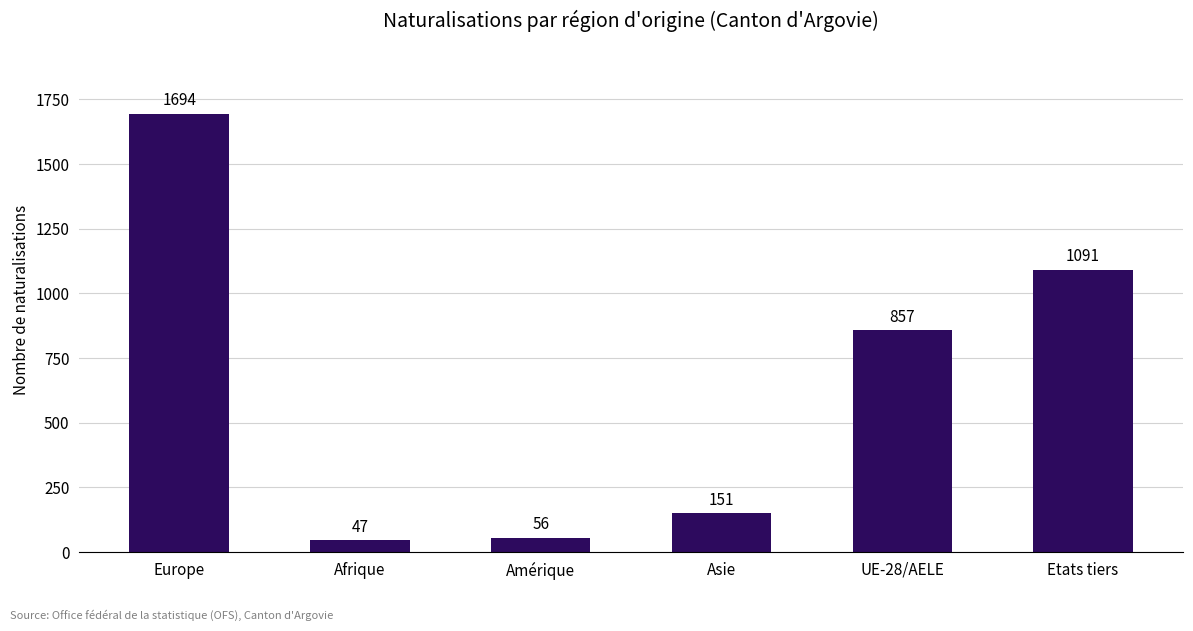

Reading left to right, transcribe all the data shown in this chart.

1694	47	56	151	857	1091